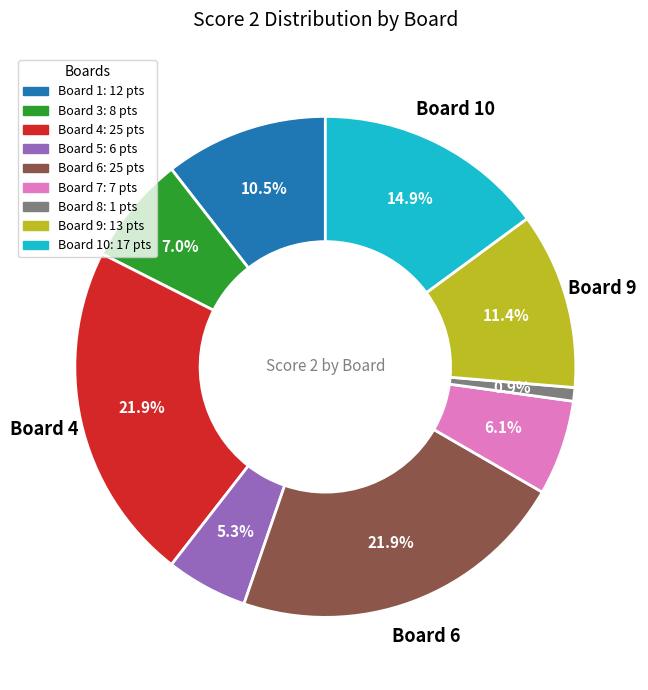

Which has a higher value, Board 6: 25 pts or Board 3: 8 pts?

Board 6: 25 pts